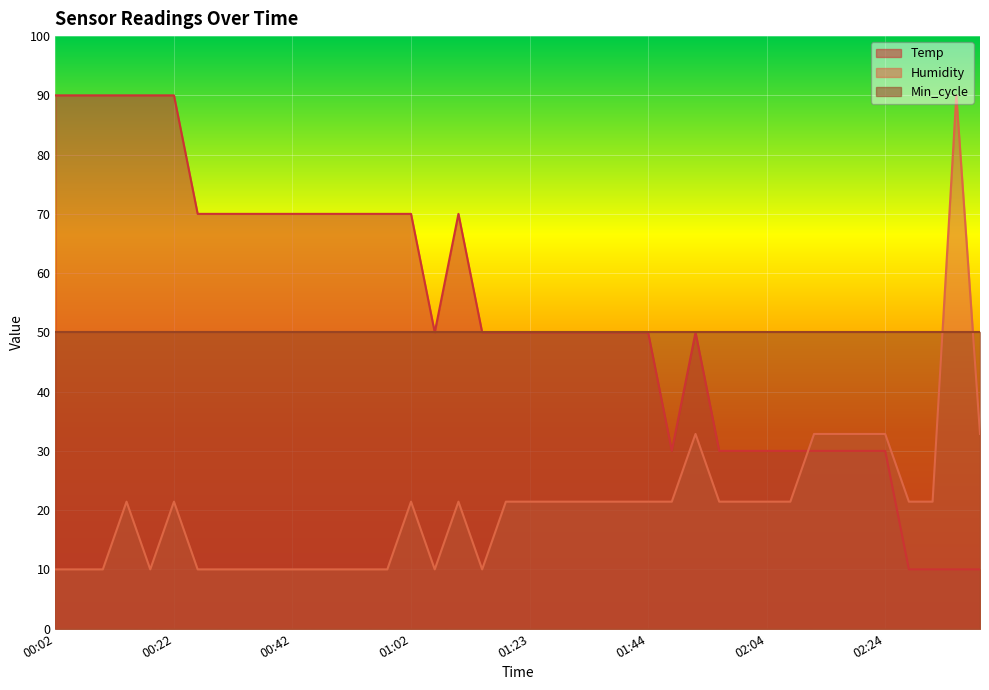

Which series has the largest range (max minus min)?

Temp